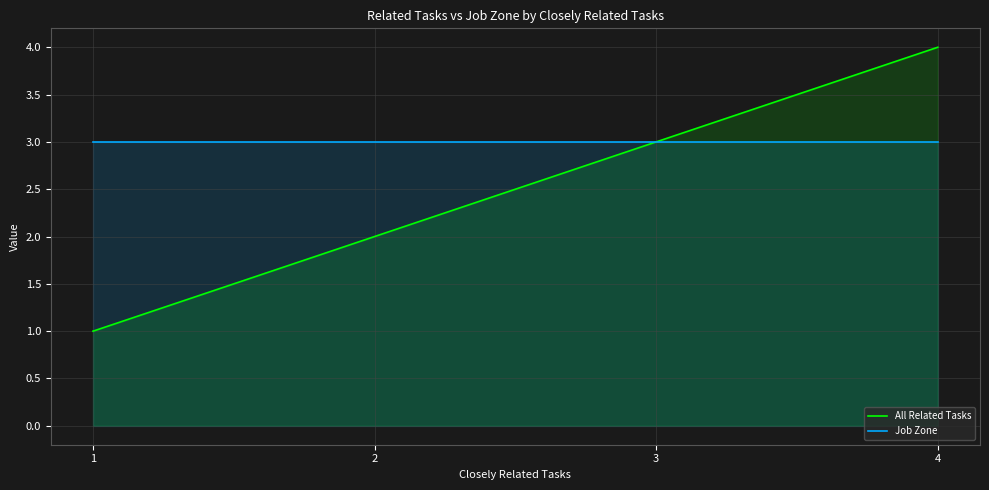

At which label is All Related Tasks closest to 2?

2